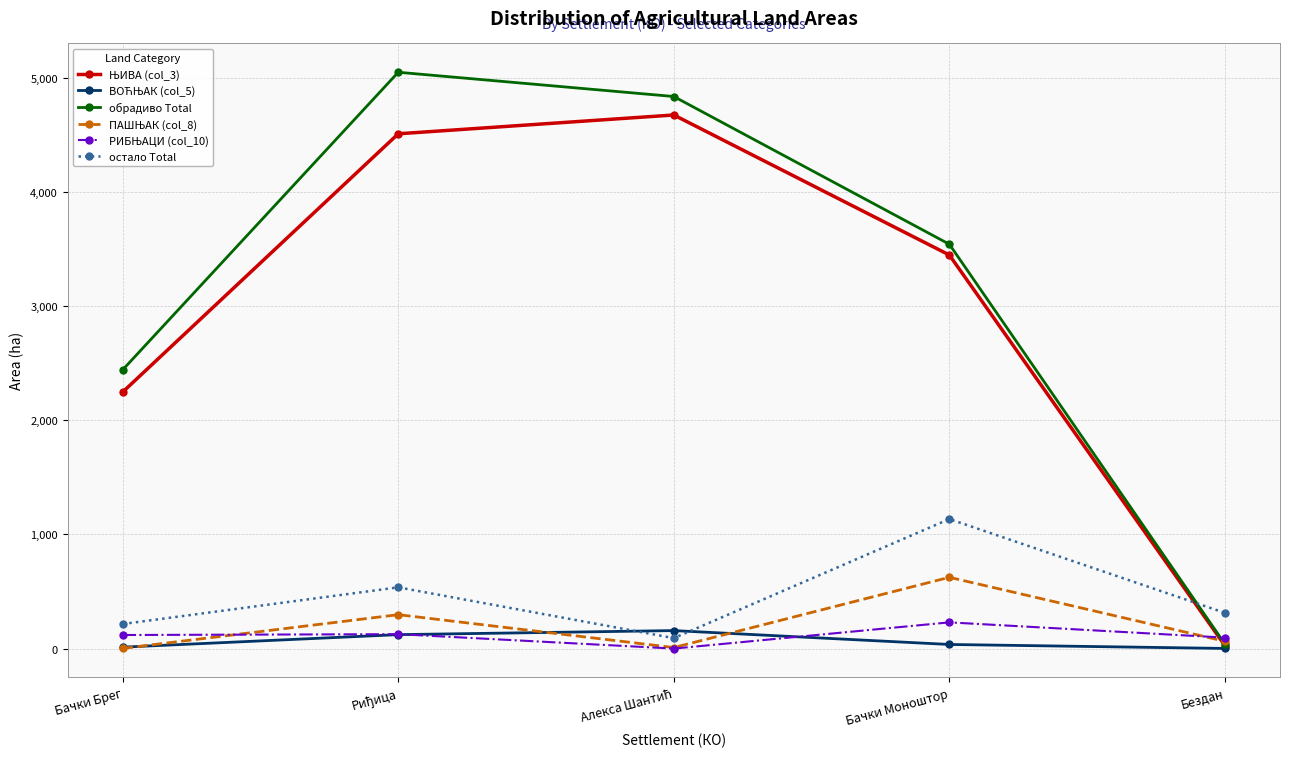

Which series has the largest range (max minus min)?

обрадиво Total